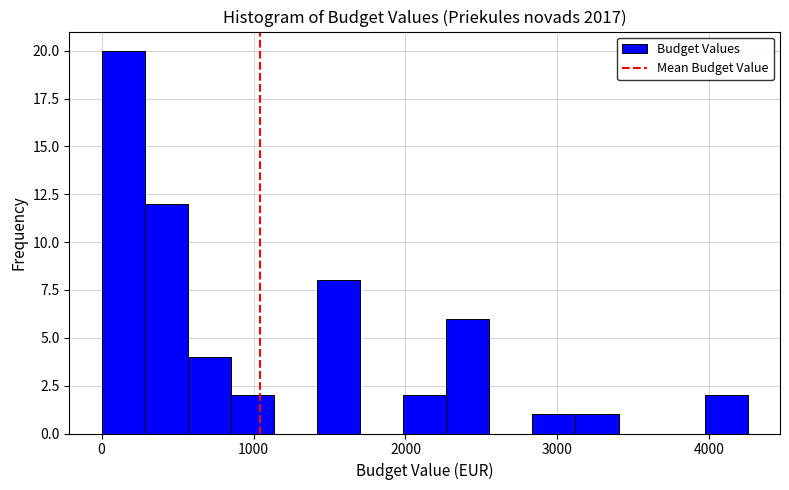

Read against the x-axis, roughly where is the centre of the tallest bar?

100